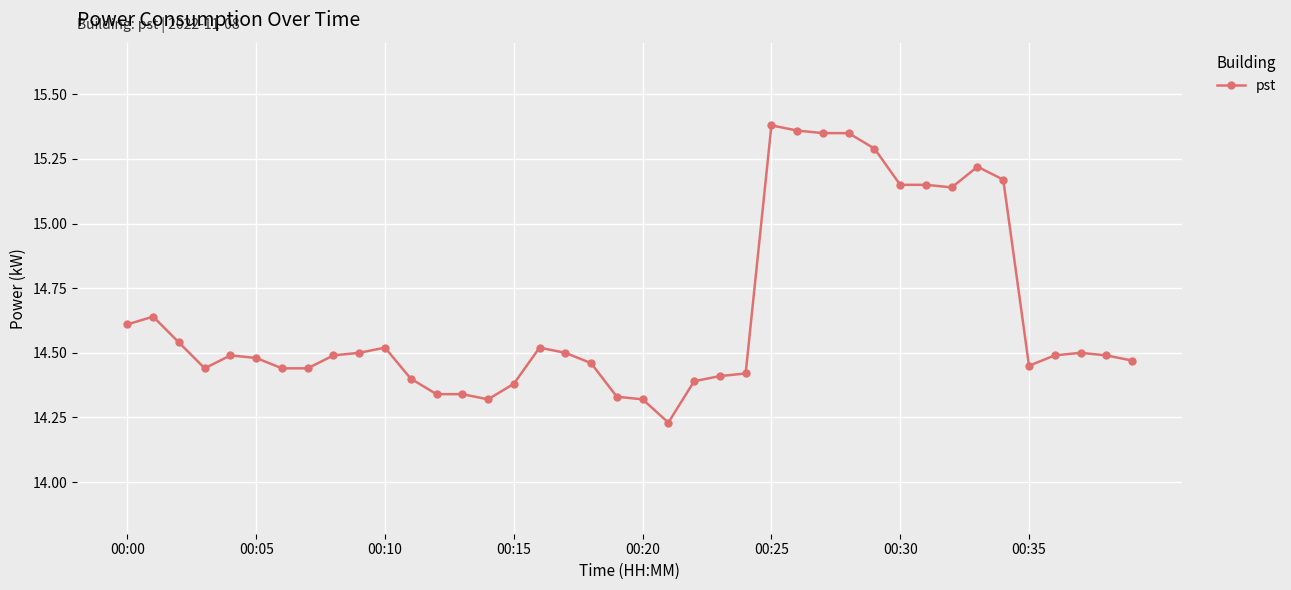

True or false: the data has more than 0 interior local peaks.

True